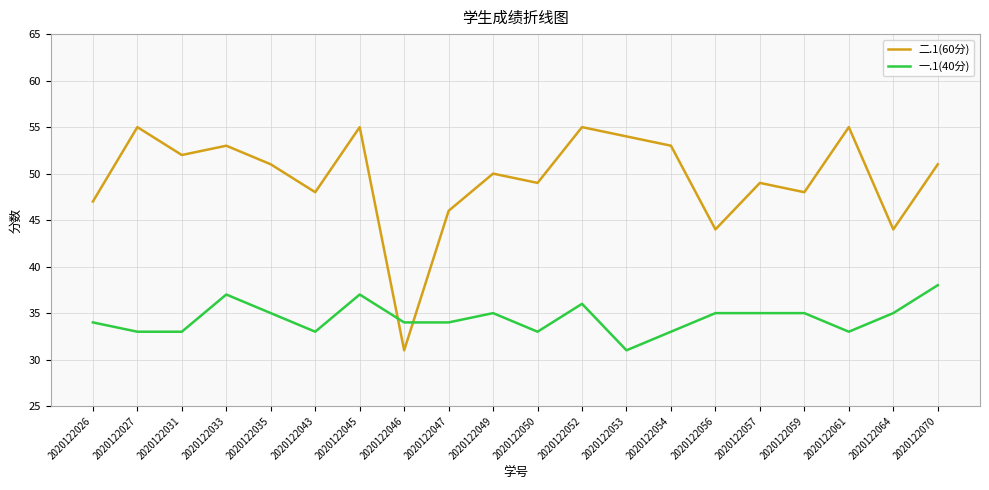

How many lines are shown in the chart?

2